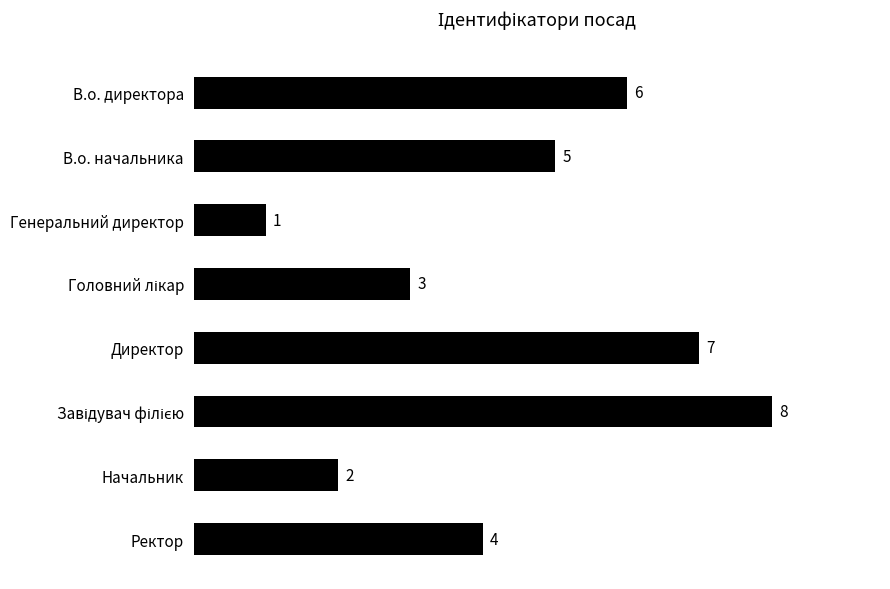

What is the change in value from В.о. директора to Директор?

+1